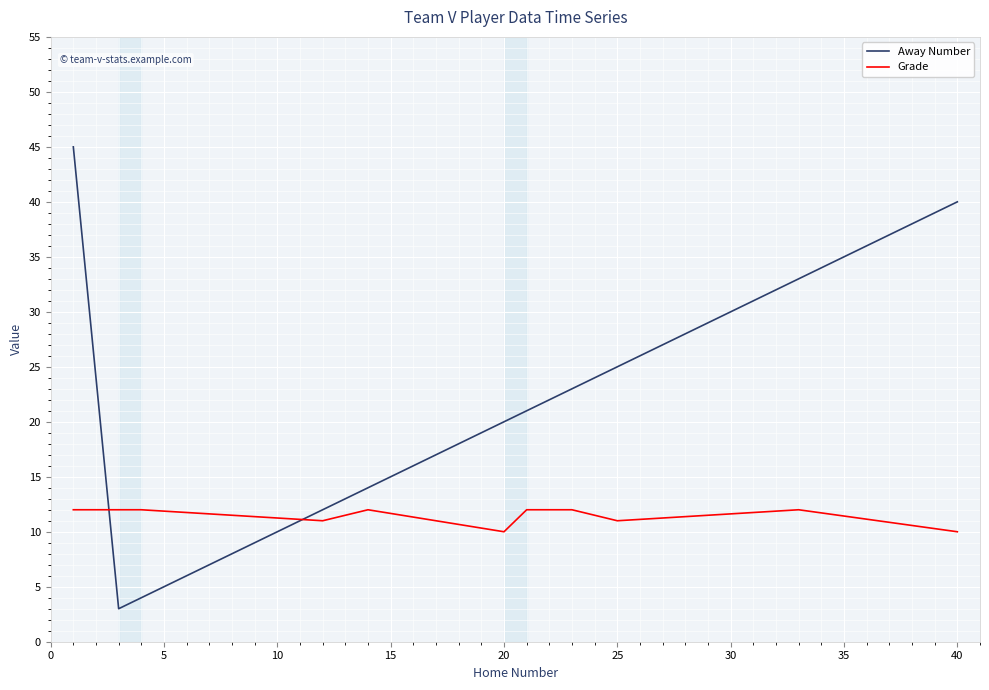

Which series has the widest spread of values?

Away Number